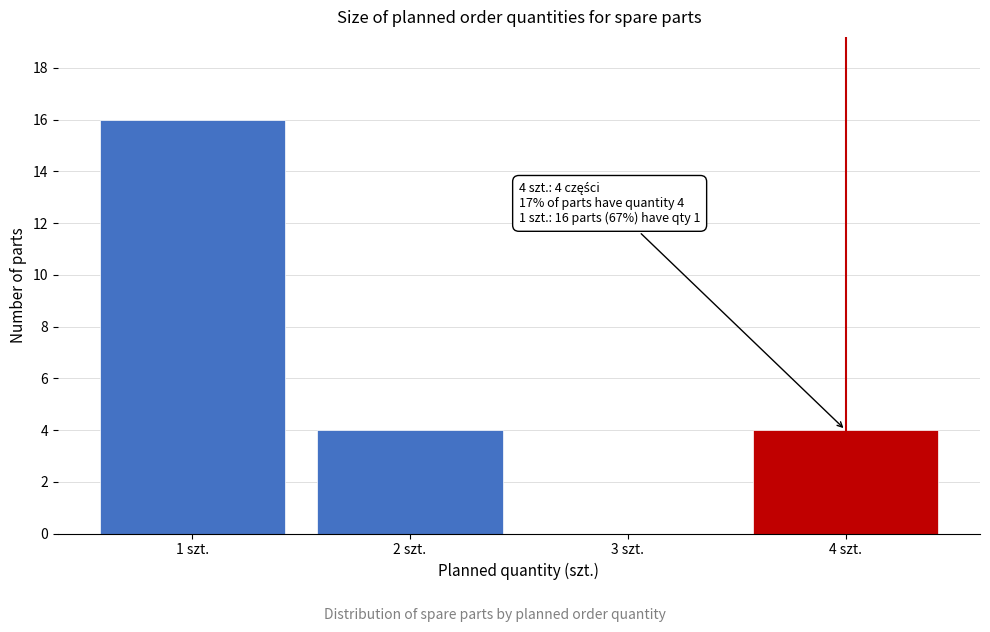

Which range on the x-axis has the tallest bar?

0.5 to 1.5